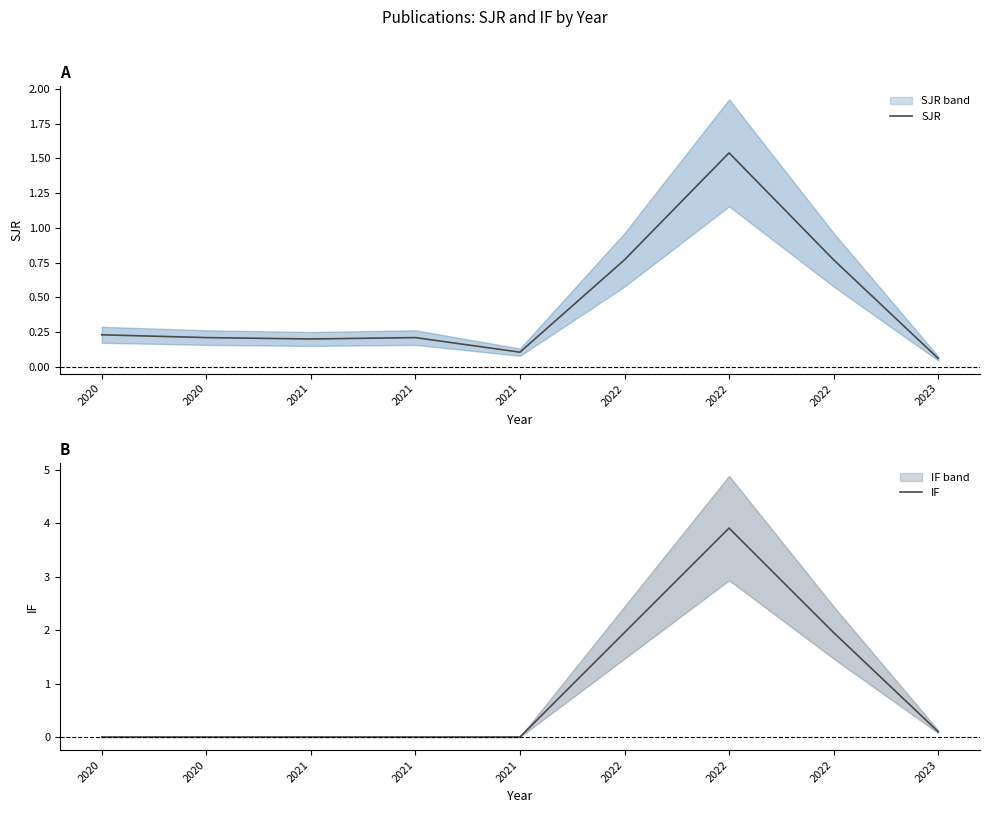

Which series has the largest total across all categories?

IF